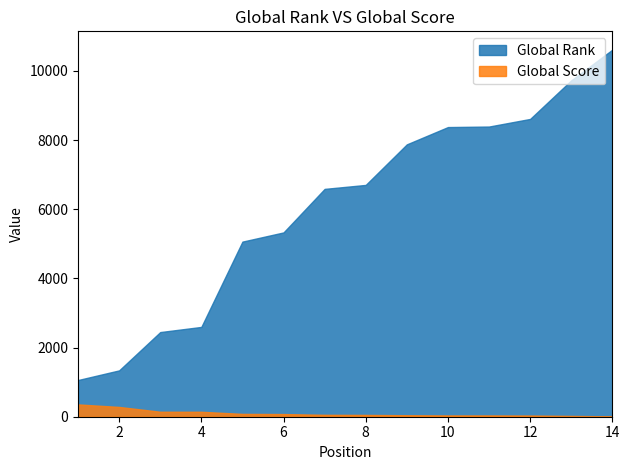

List the series in order of their overall mean, highest first.

Global Rank, Global Score